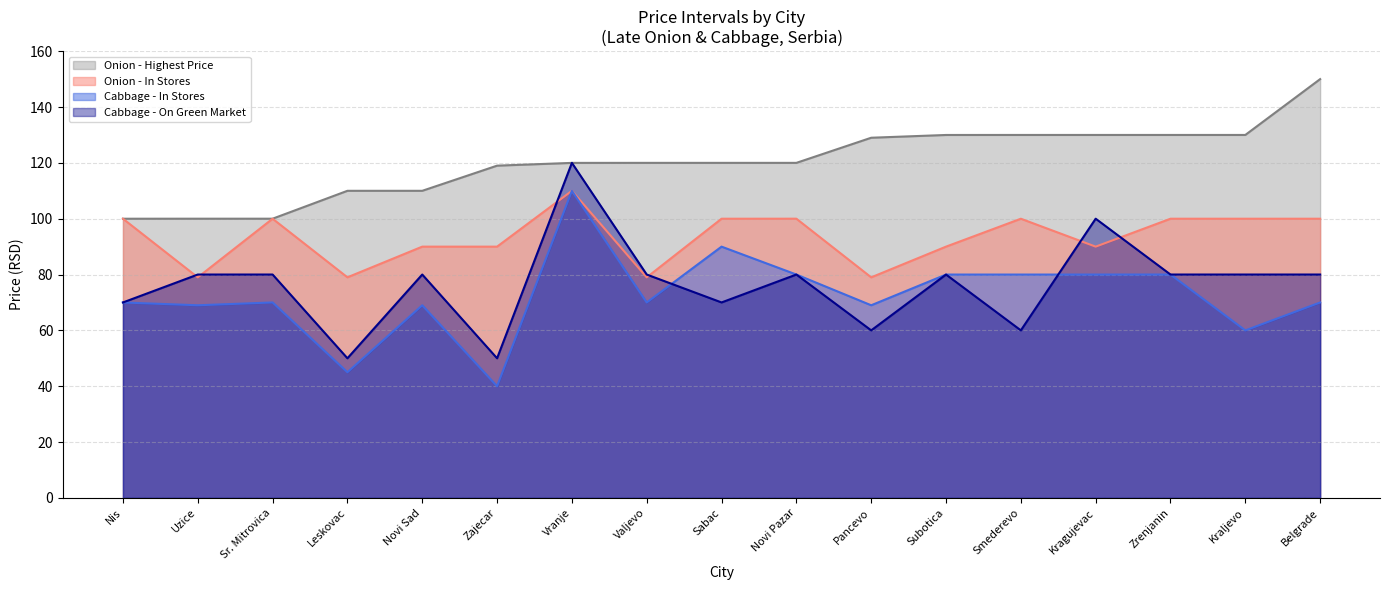

Between Uzice and Belgrade, which series saw the biggest shift?

Onion - Highest Price